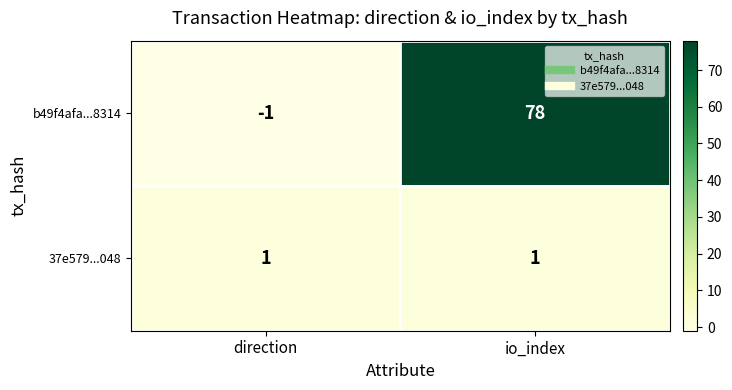

Is it true that b49f4afa...8314 equals 42 at io_index?

False